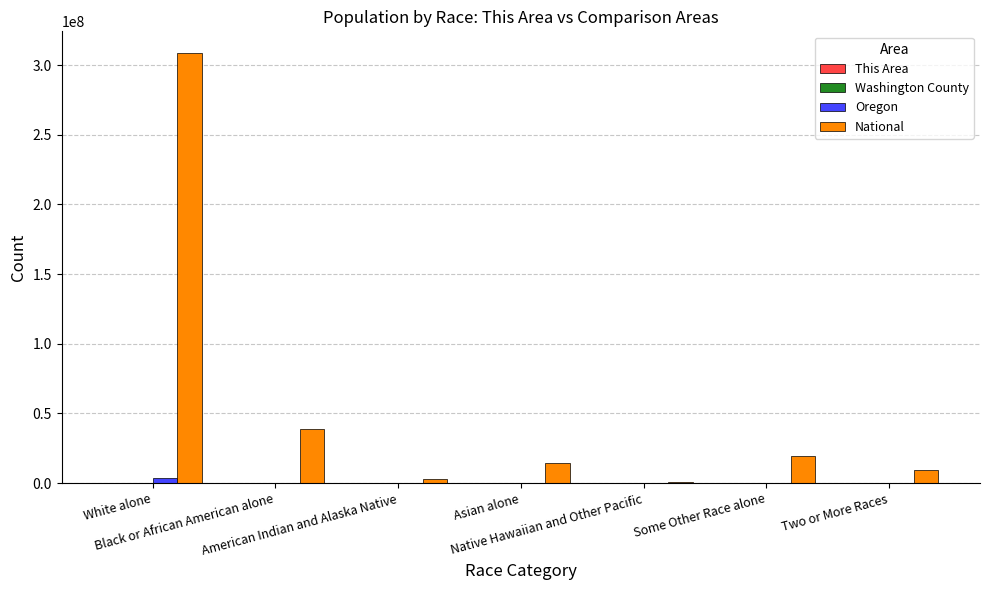

What is the maximum value shown in the chart?

308745538